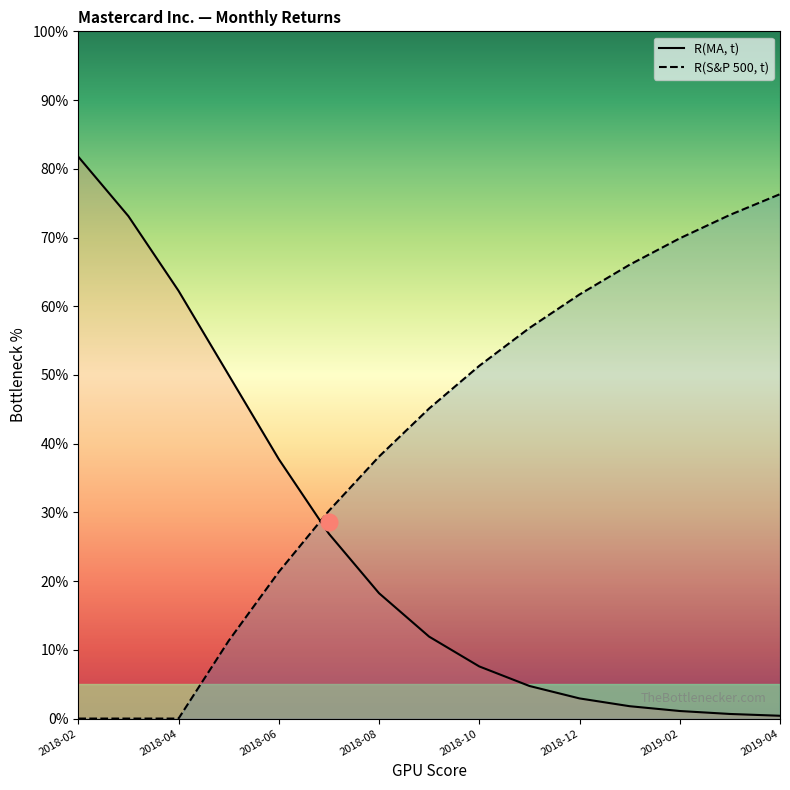

What position from the right is 2018-12?

5